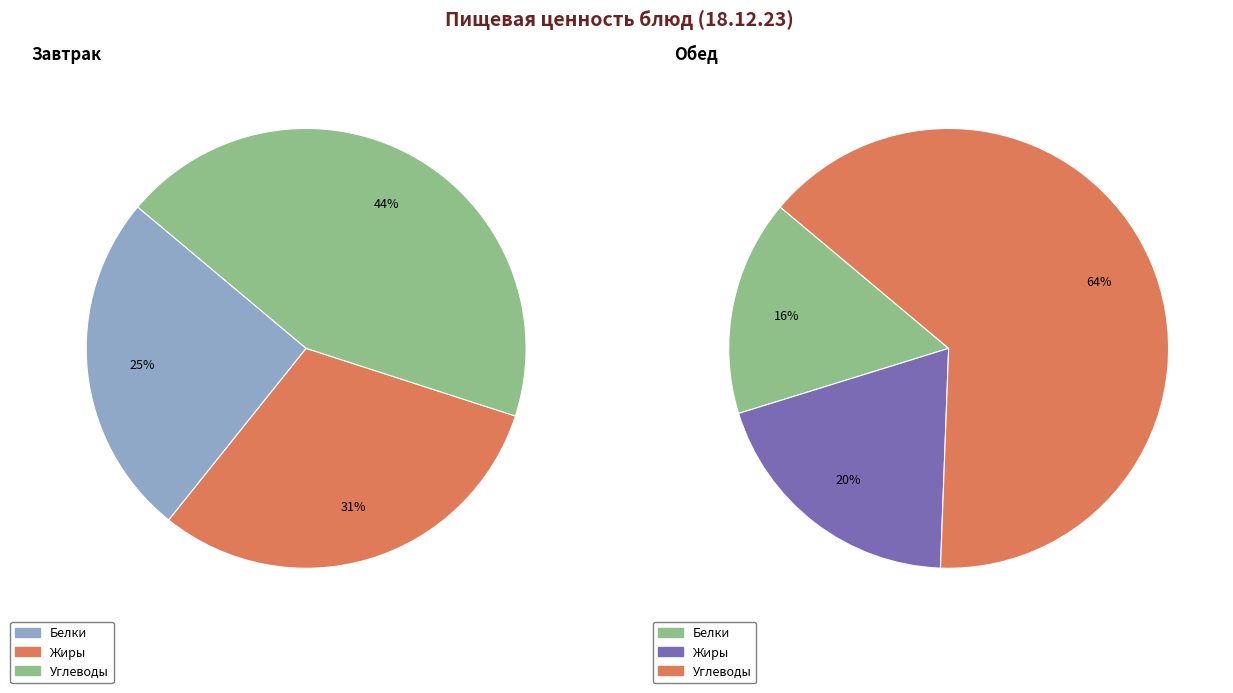

Is there any slice that represents more than half of the pie?

No